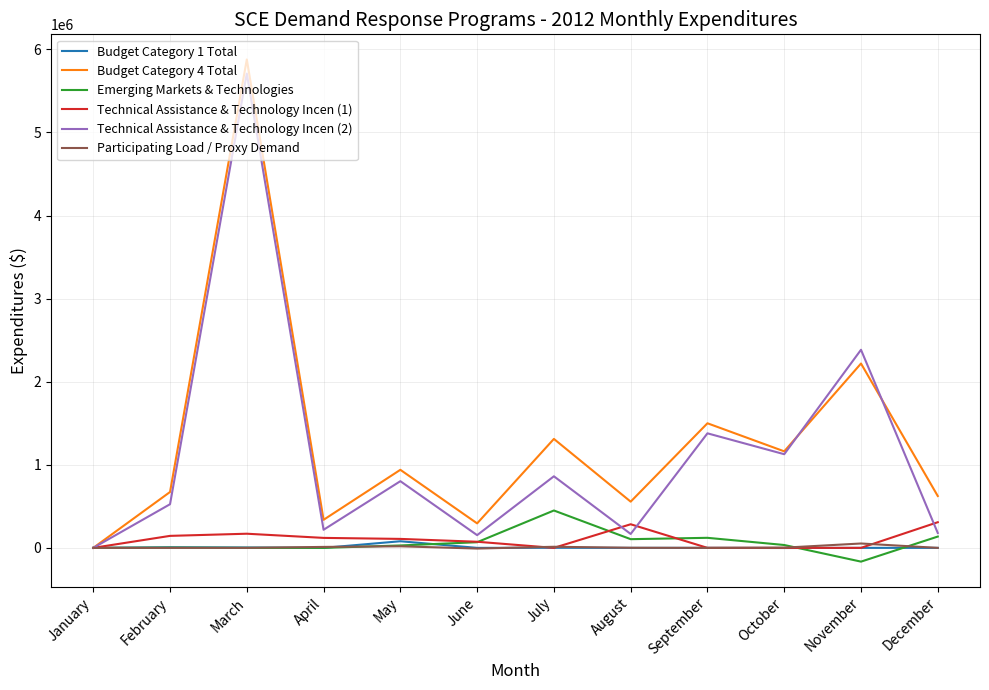

True or false: Technical Assistance & Technology Incen (2) has more than 1 points higher than both neighbors.

True